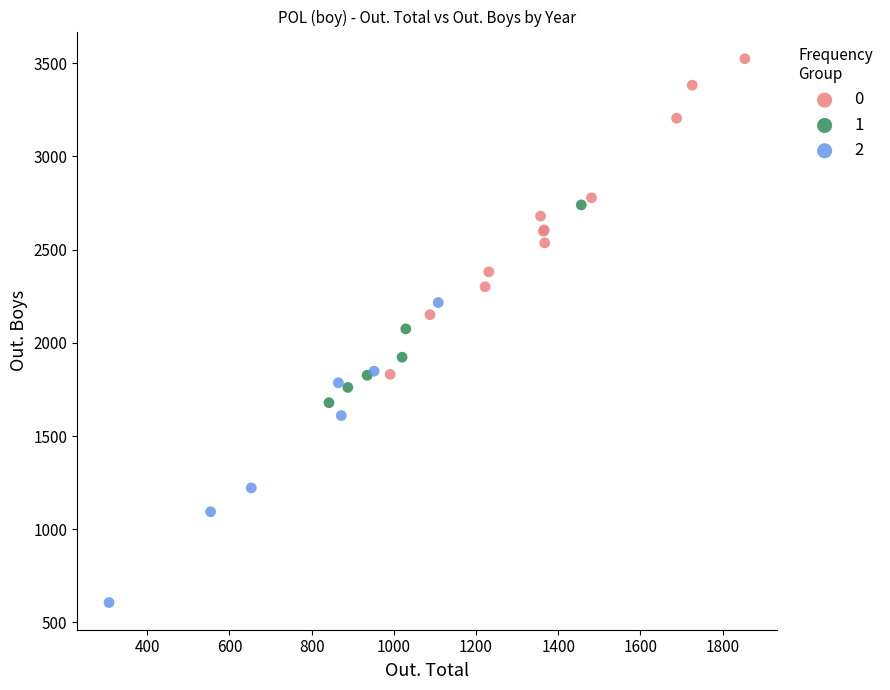

What are all the series names shown in the legend?

0, 1, 2